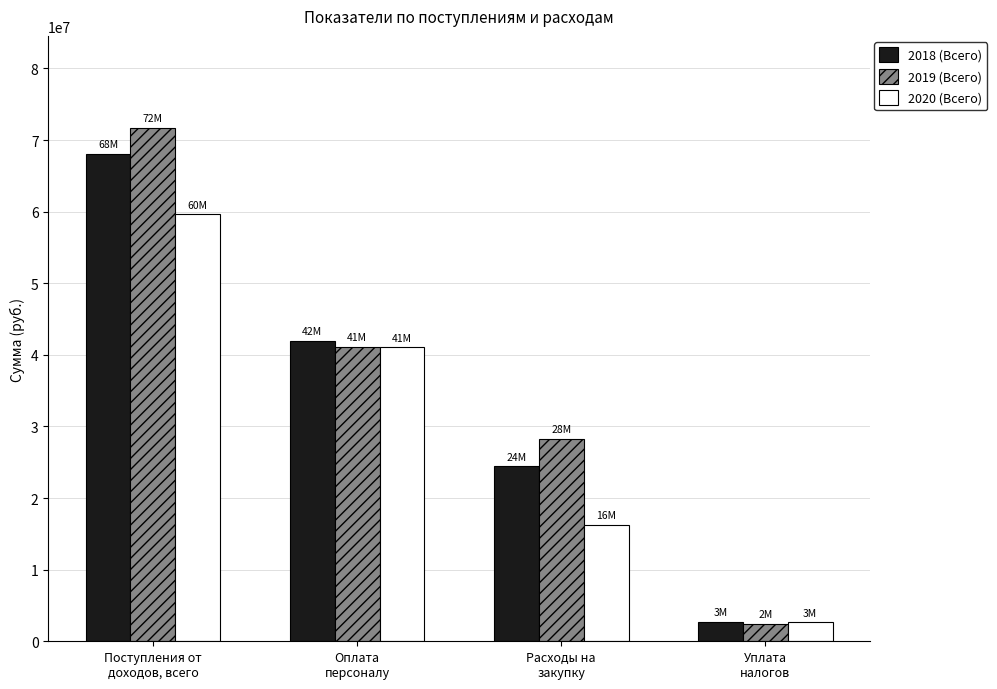

True or false: 2018 (Всего) has a value of 42528188.9 at Поступления от
доходов, всего.

False